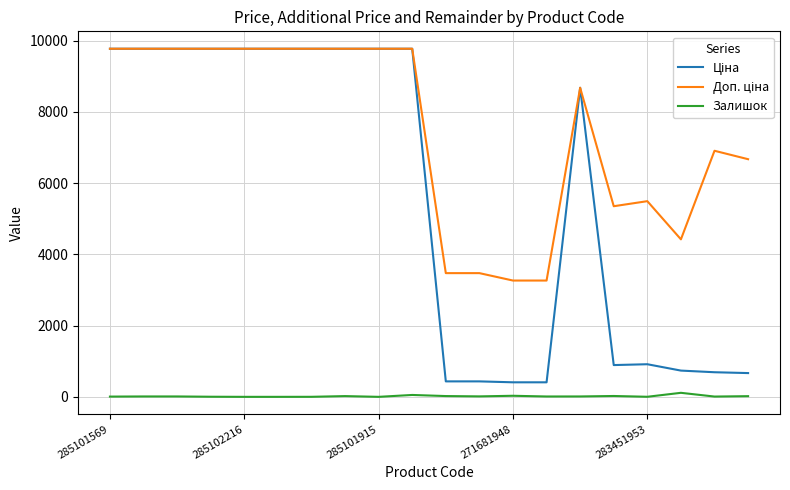

At which category does the chart reach its peak across all series?

285101569